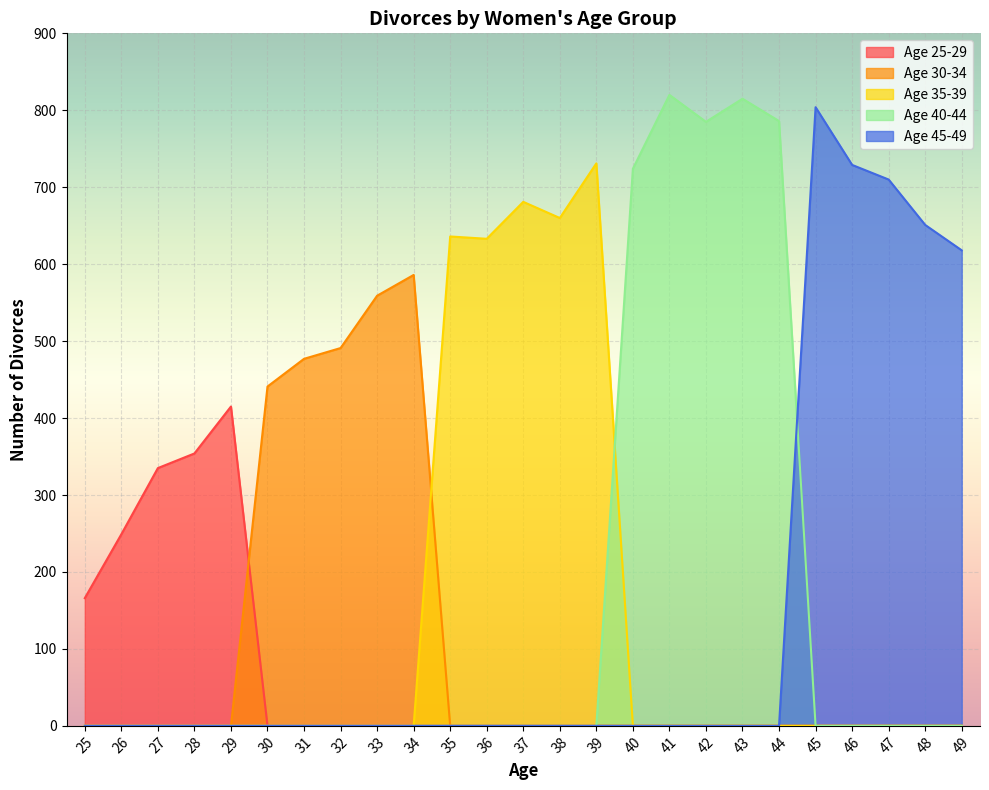

Which label corresponds to the smallest value in the chart?

25